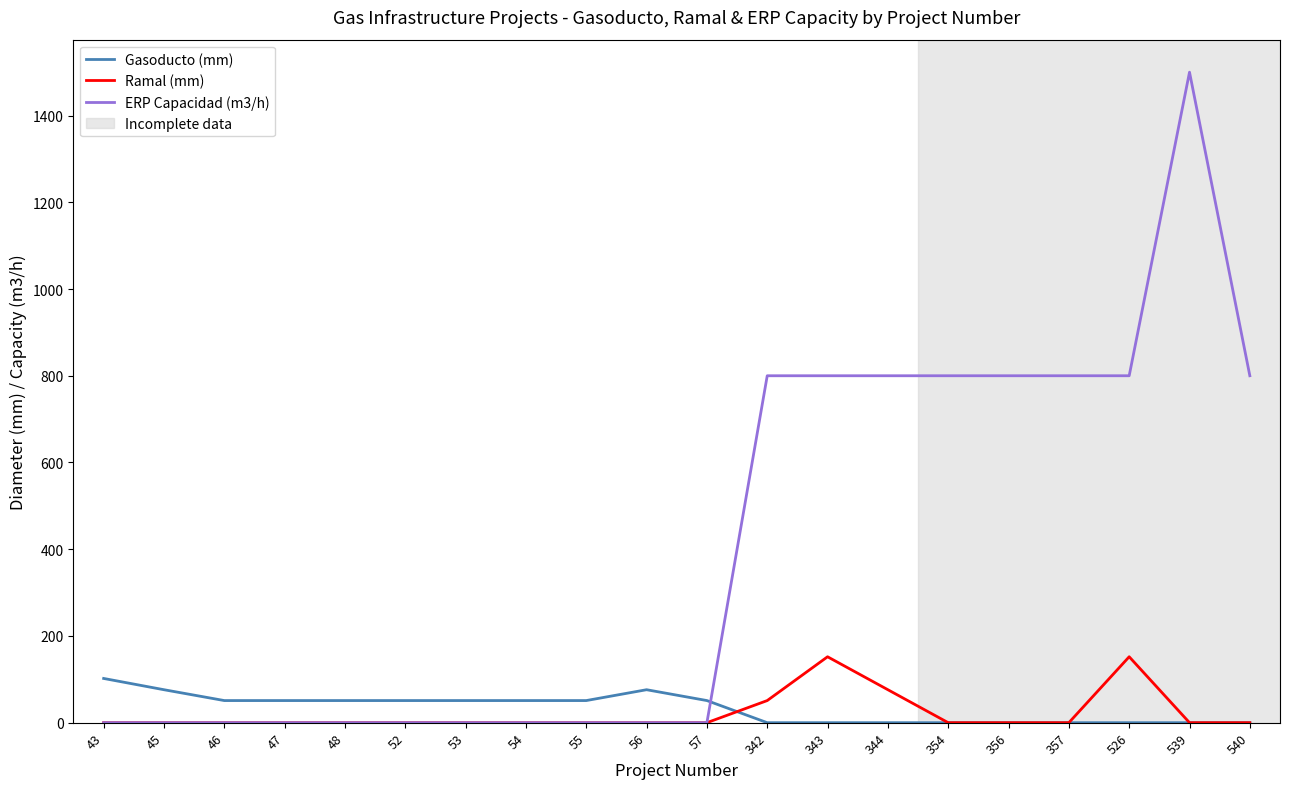

Rank the series at 343 from highest to lowest value.

ERP Capacidad (m3/h), Ramal (mm), Gasoducto (mm)